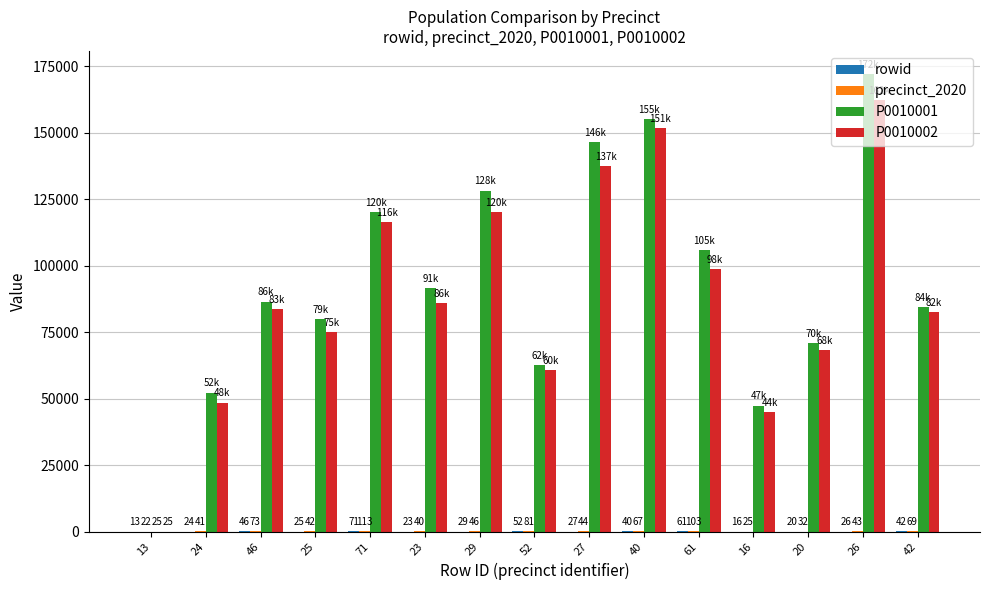

Which category has the highest value across all series?

26